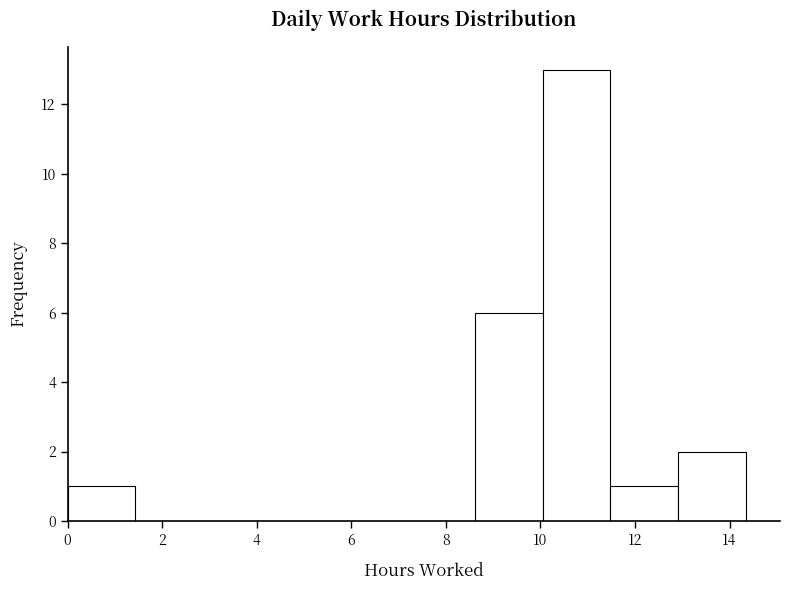

Reading left to right, transcribe this chart: for each bar, give the range it covers on the x-axis and its height. Neither the bar edges nor the heights are printed on the chart, so give them approximately, as read against the axes.

0.0 to 1.4: 1
1.4 to 2.8: 0
2.8 to 4.4: 0
4.4 to 5.8: 0
5.8 to 7.2: 0
7.2 to 8.6: 0
8.6 to 10.0: 6
10.0 to 11.4: 13
11.4 to 13.0: 1
13.0 to 14.4: 2